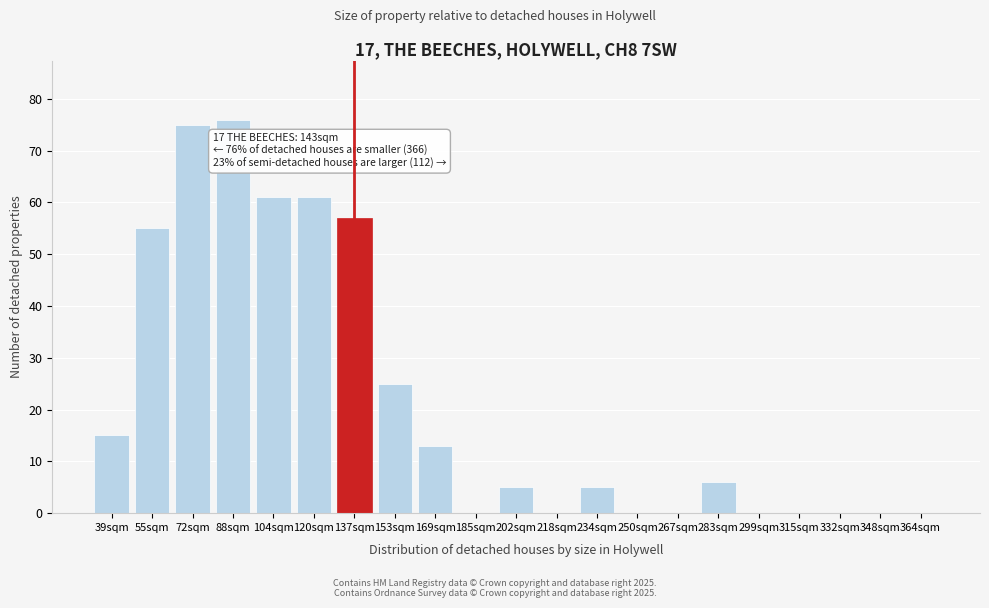

Reading left to right, list all the values displayed in this chart.

39sqm=15	55sqm=55	72sqm=75	88sqm=76	104sqm=61	120sqm=61	137sqm=57	153sqm=25	169sqm=13	185sqm=0	202sqm=5	218sqm=0	234sqm=5	250sqm=0	267sqm=0	283sqm=6	299sqm=0	315sqm=0	332sqm=0	348sqm=0	364sqm=0